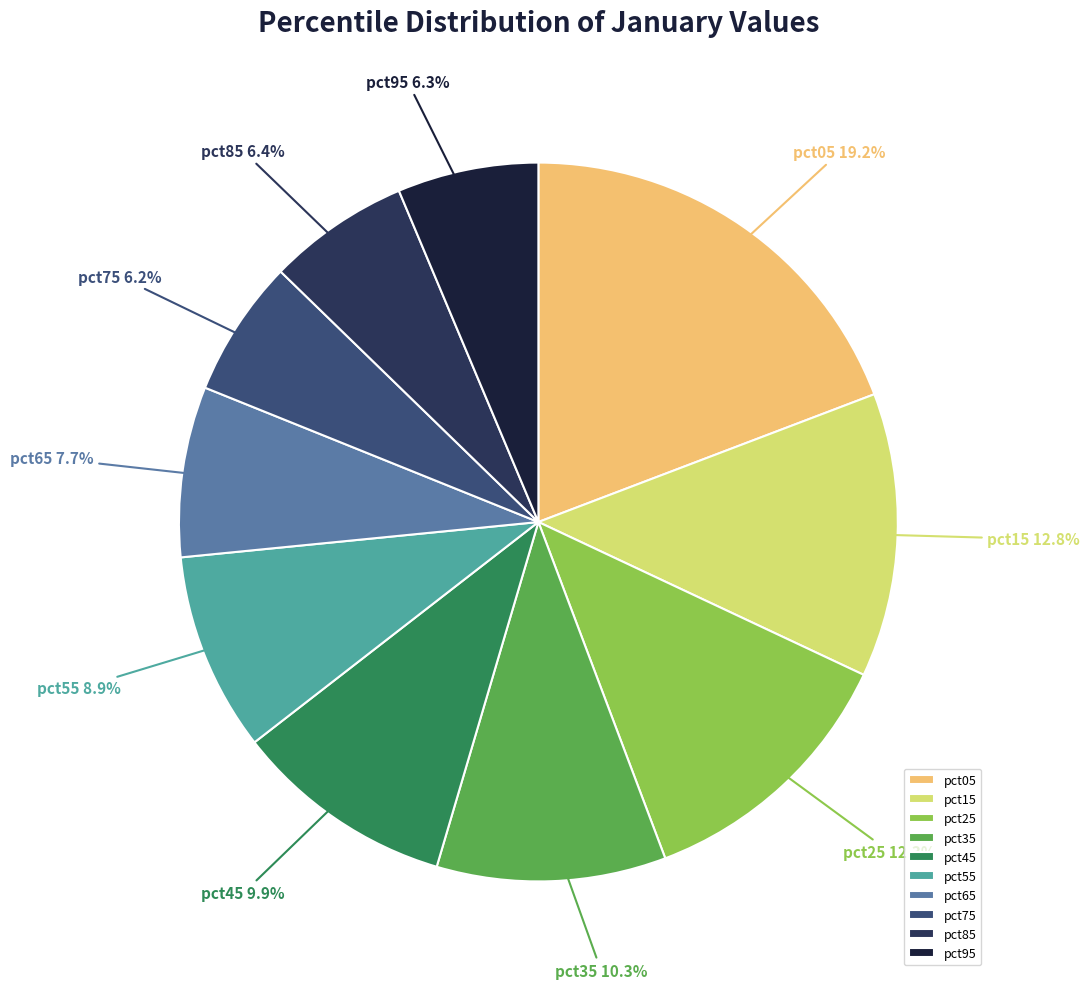

What percentage is the pct35 slice, to the nearest percent?

10%